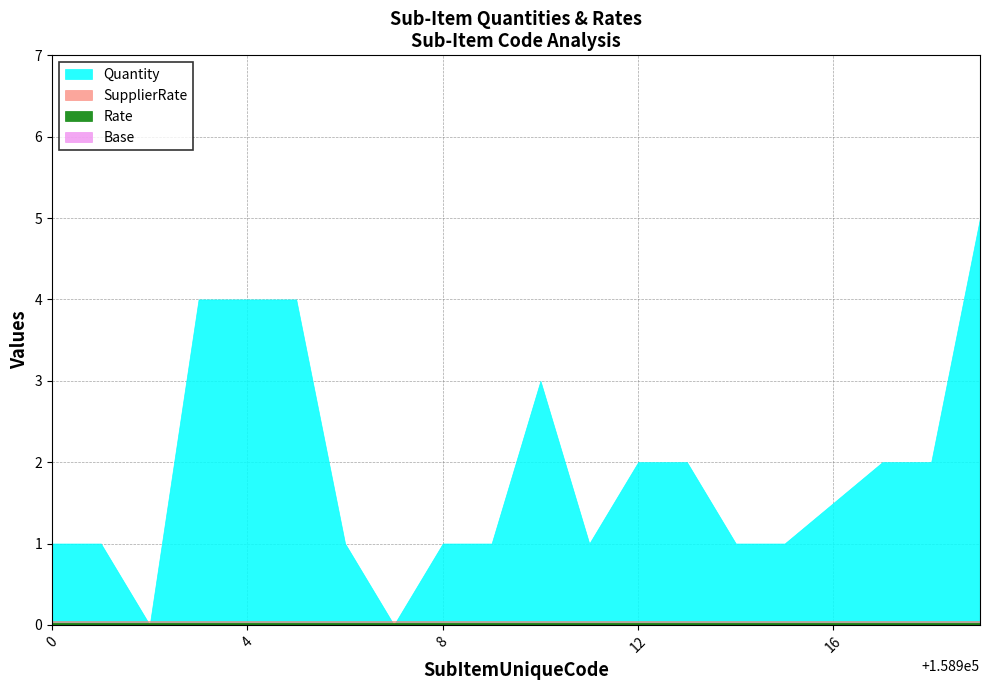

Which series has the largest total across all categories?

Quantity